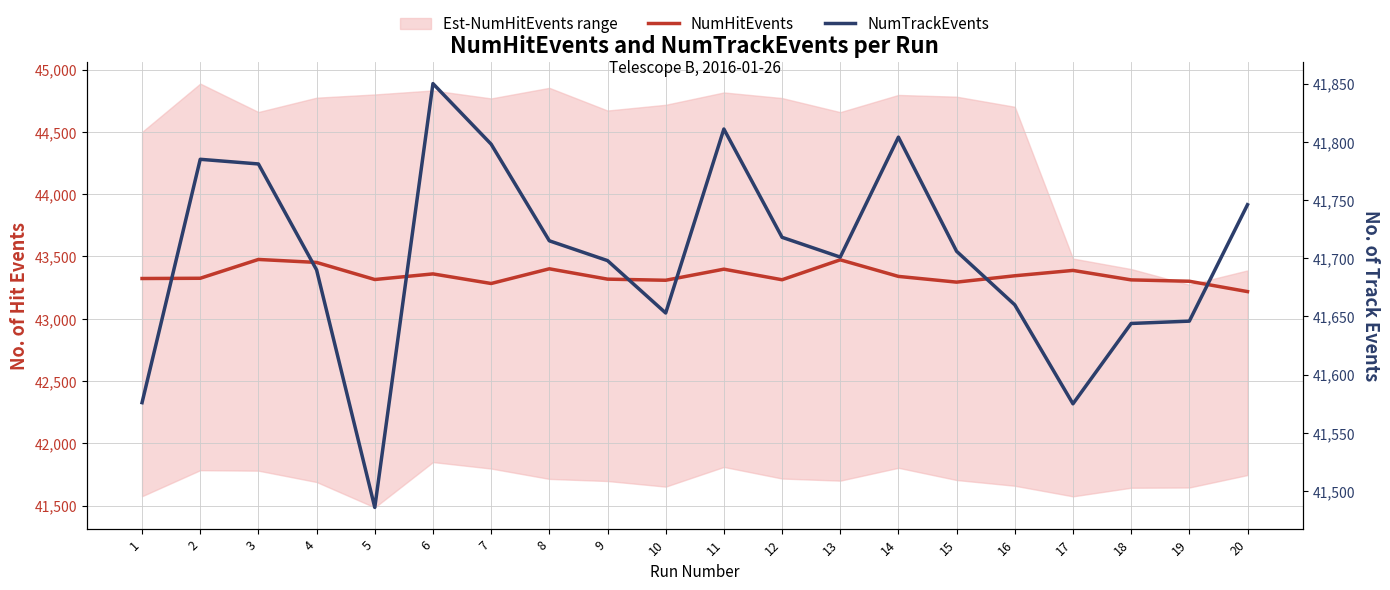

At how many categories does at least one series exceed 41805?

20